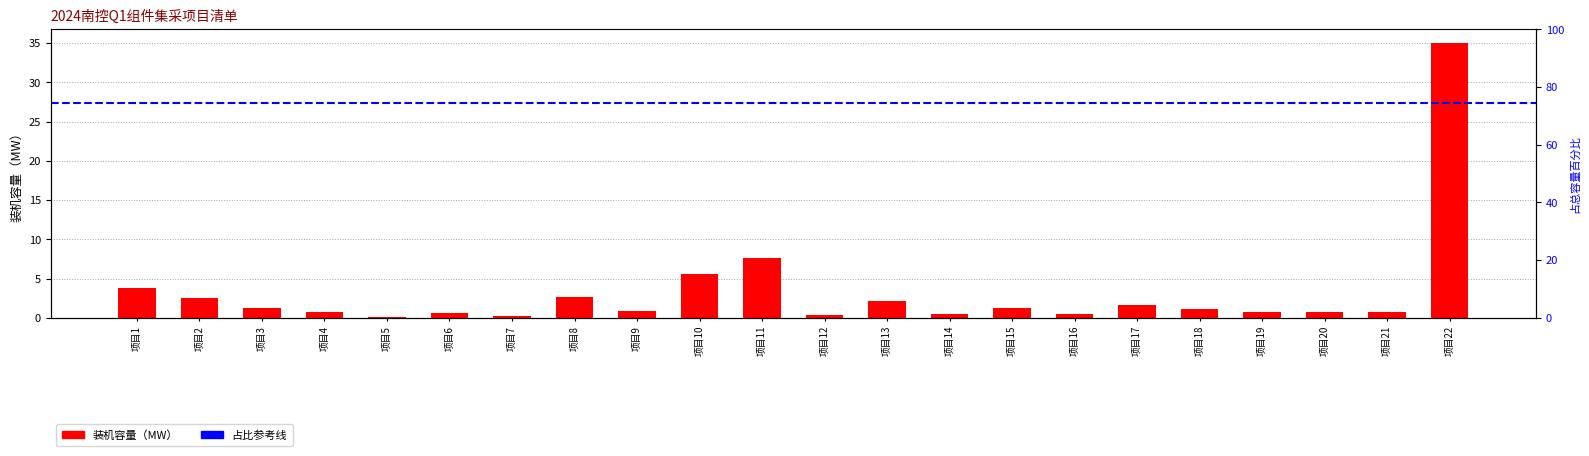

What is the difference between the values at 项目11 and 项目19?

6.9